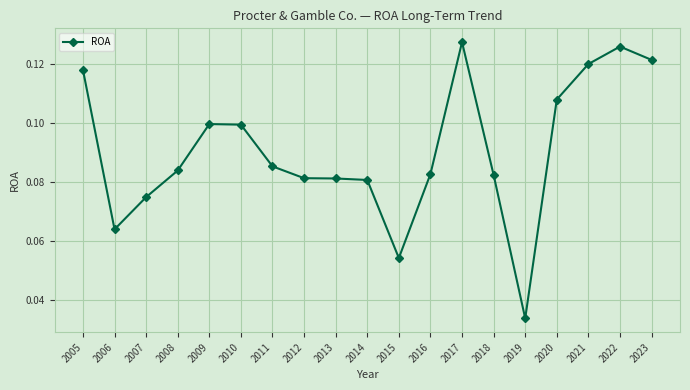

True or false: the data has more than 0 interior local peaks.

True